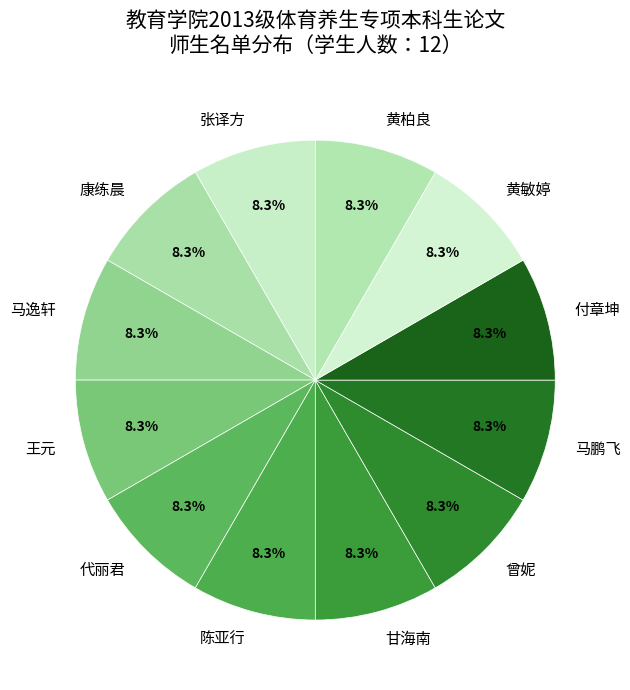

To the nearest percent, what is the average slice percentage?

8%